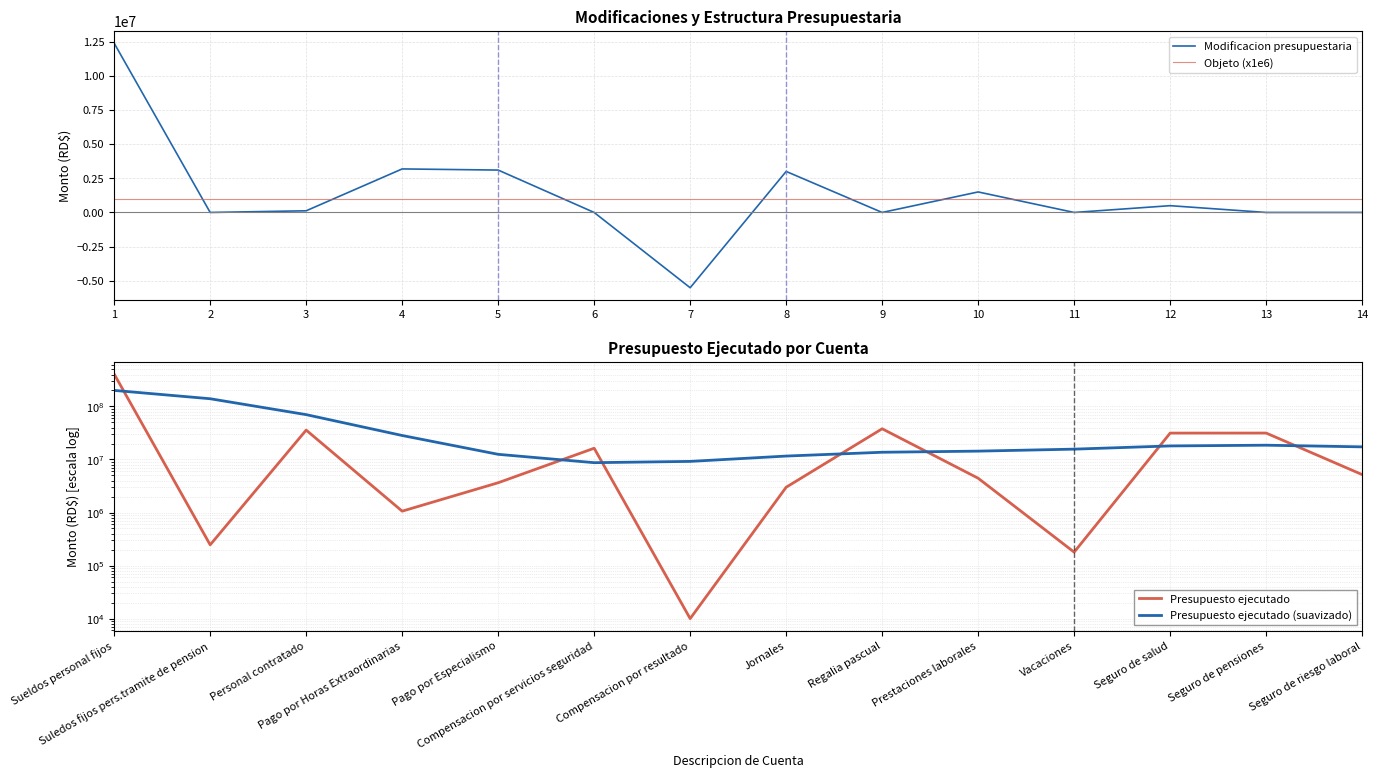

Which has a higher value, 11 or 1?

1